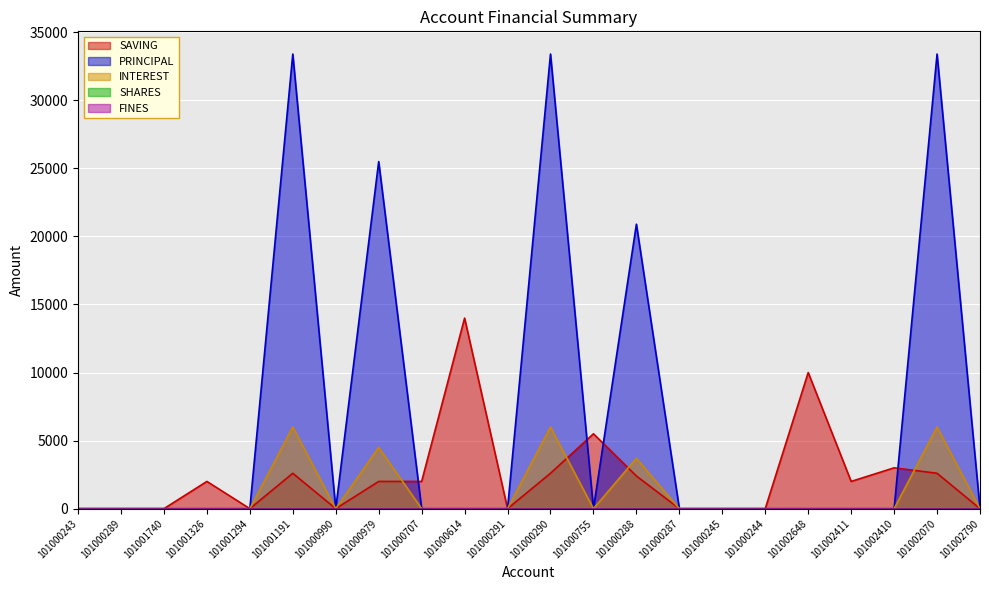

Reading left to right, list all the values displayed in this chart.

SAVING: 0	0	0	2000	0	2600	0	2000	2000	14000	0	2600	5500	2400	0	0	0	10000	2000	3000	2600	0
PRINCIPAL: 0	0	0	0	0	33400	0	25500	0	0	0	33400	0	20900	0	0	0	0	0	0	33400	0
INTEREST: 0	0	0	0	0	6000	0	4500	0	0	0	6000	0	3700	0	0	0	0	0	0	6000	0